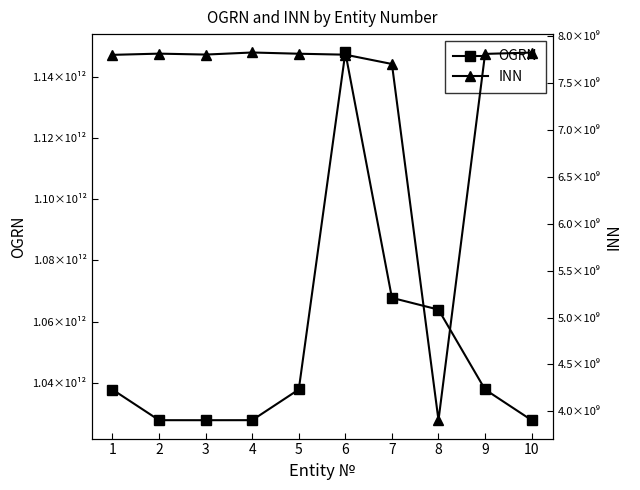

Which series has the widest spread of values?

OGRN